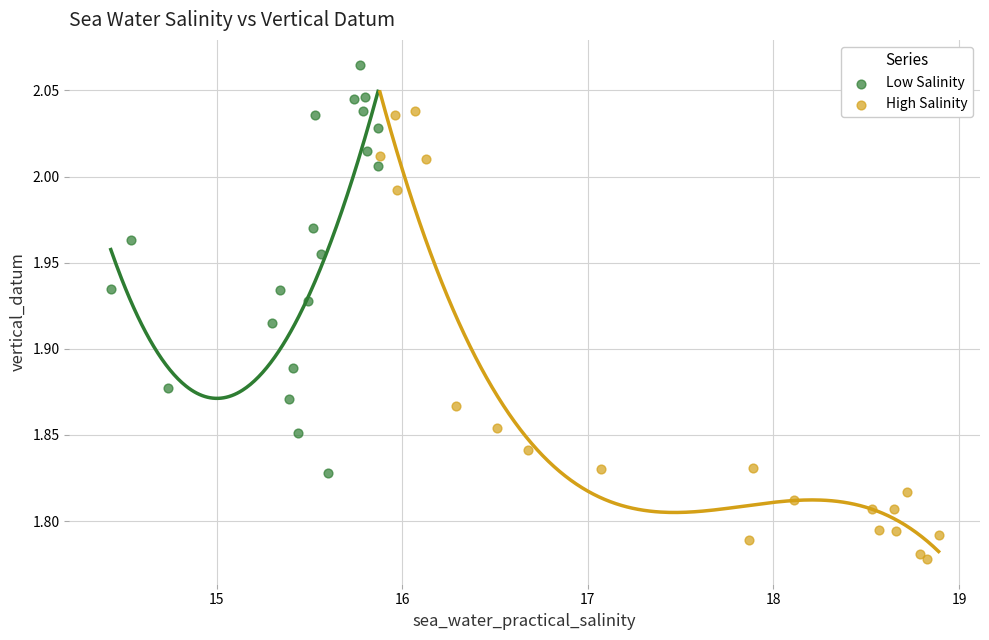

Which series reaches the minimum Y coordinate?

High Salinity